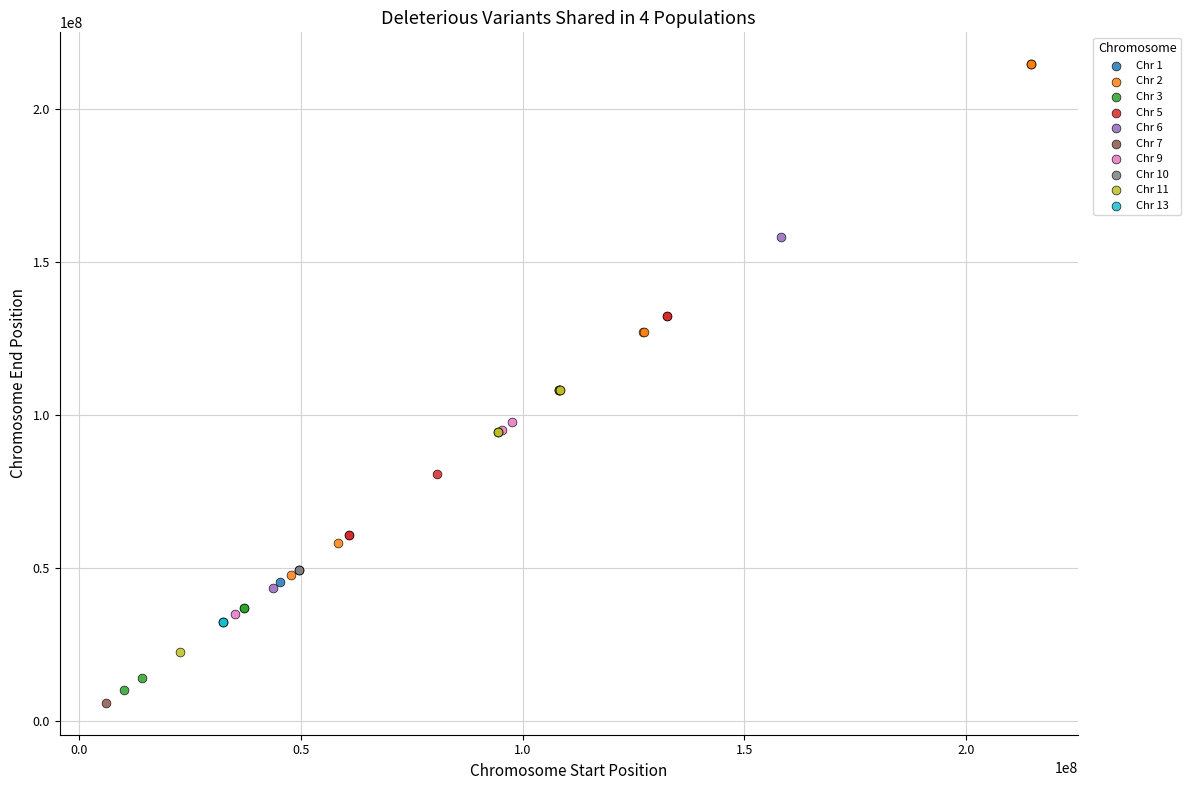

What are all the series names shown in the legend?

Chr 1, Chr 2, Chr 3, Chr 5, Chr 6, Chr 7, Chr 9, Chr 10, Chr 11, Chr 13